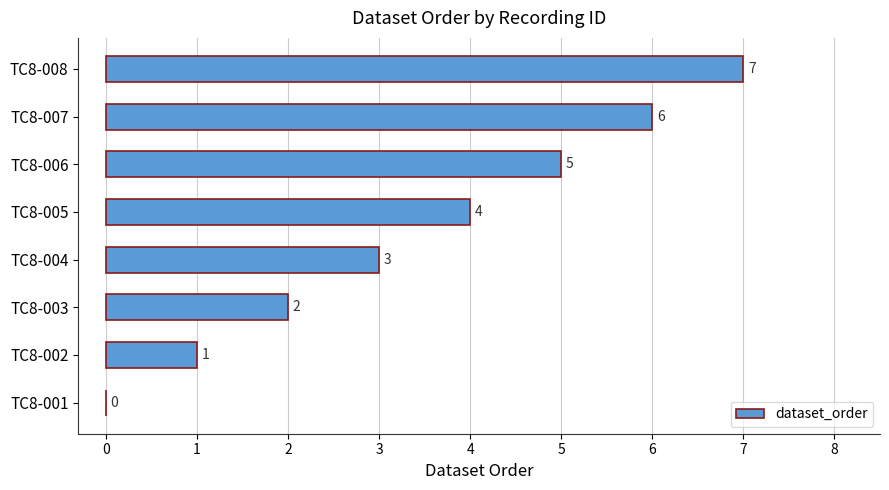

Which category has the highest value across all series?

TC8-008